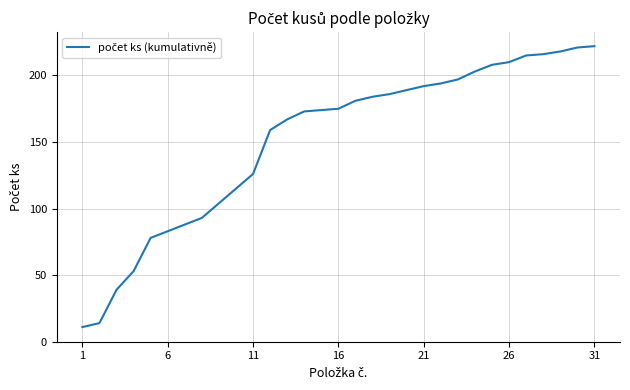

What is the maximum value shown in the chart?

222